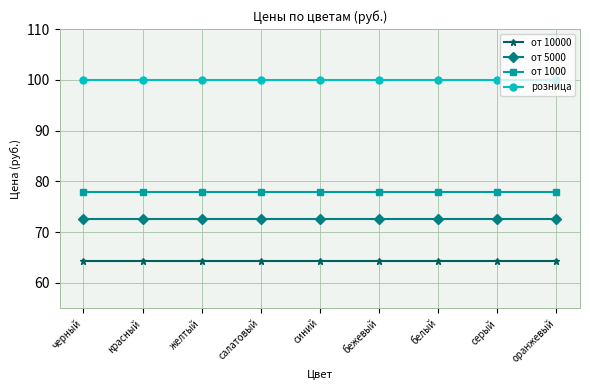

What is the sum of the от 5000 values at черный and салатовый?

145.2